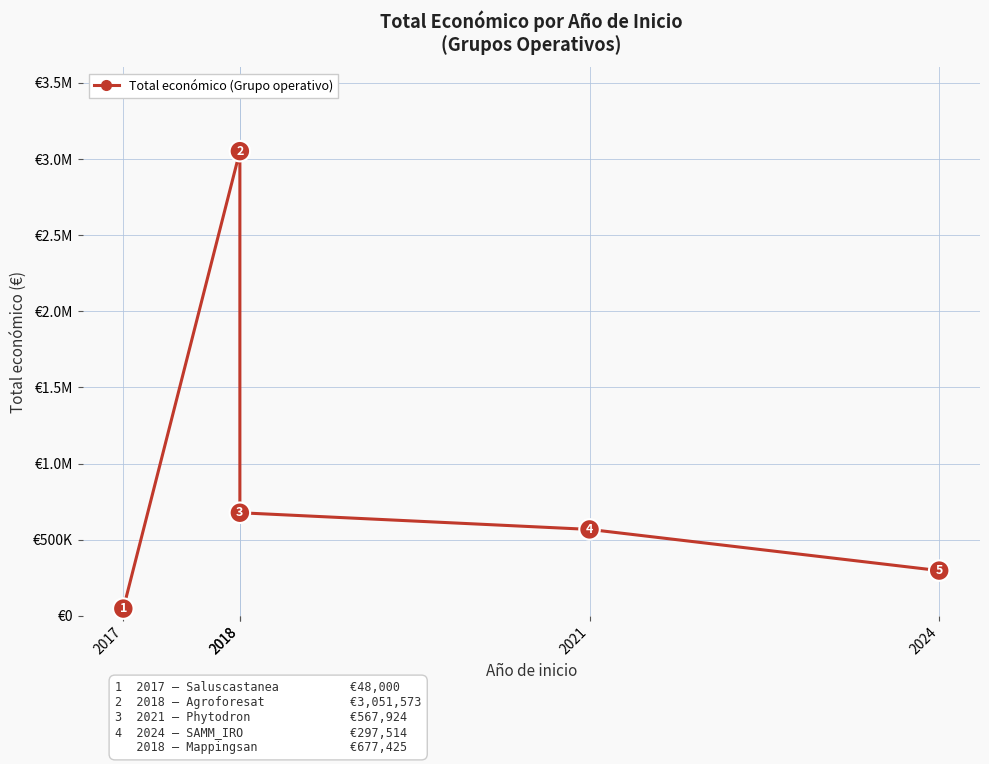

At which label does the data first exceed 567924?

2018